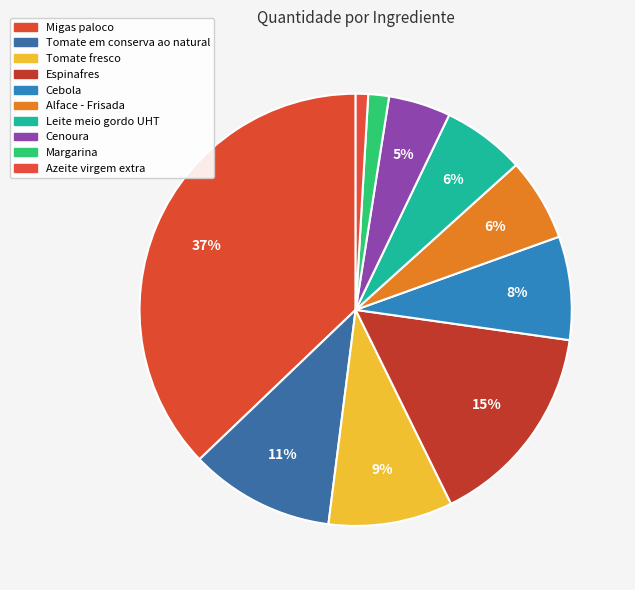

Is there any slice that represents more than half of the pie?

No